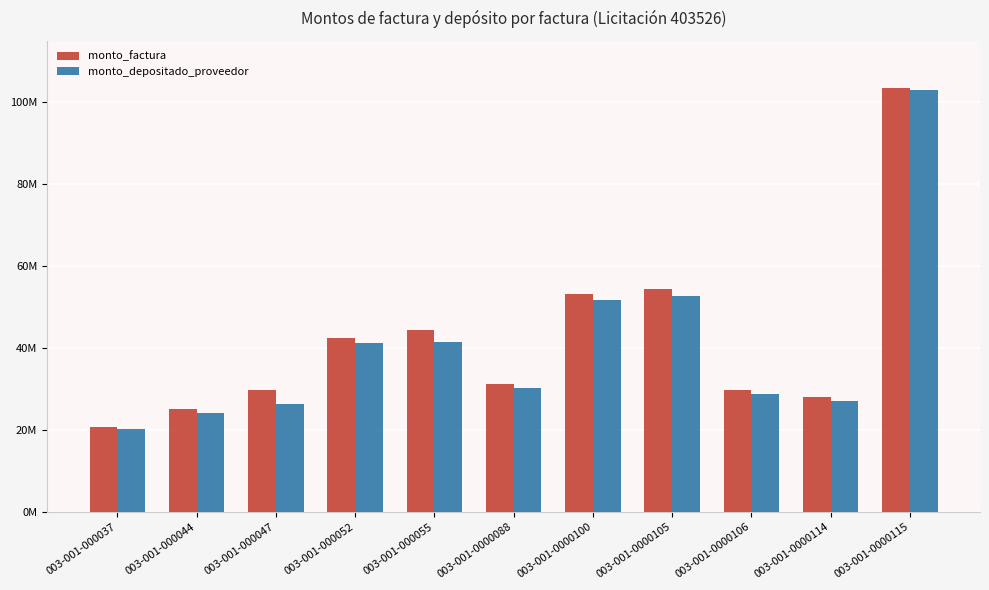

At which label does monto_depositado_proveedor reach its minimum?

003-001-000037